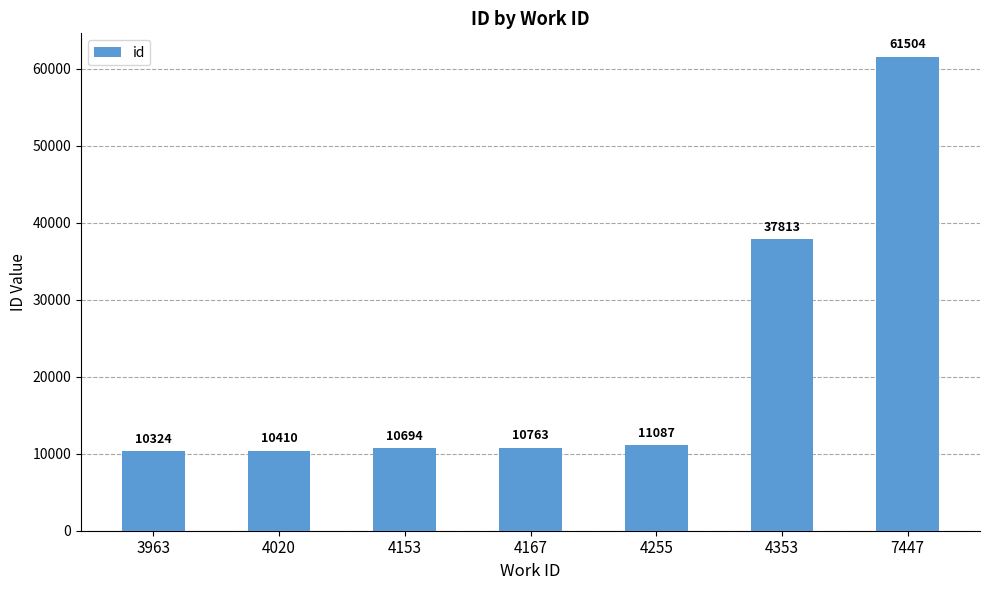

True or false: the data shows 10324 at 3963.

True